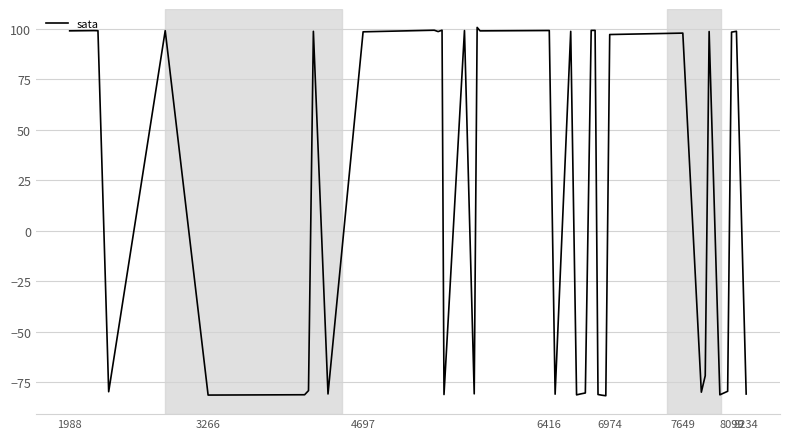

What is the smallest value displayed?

-81.6